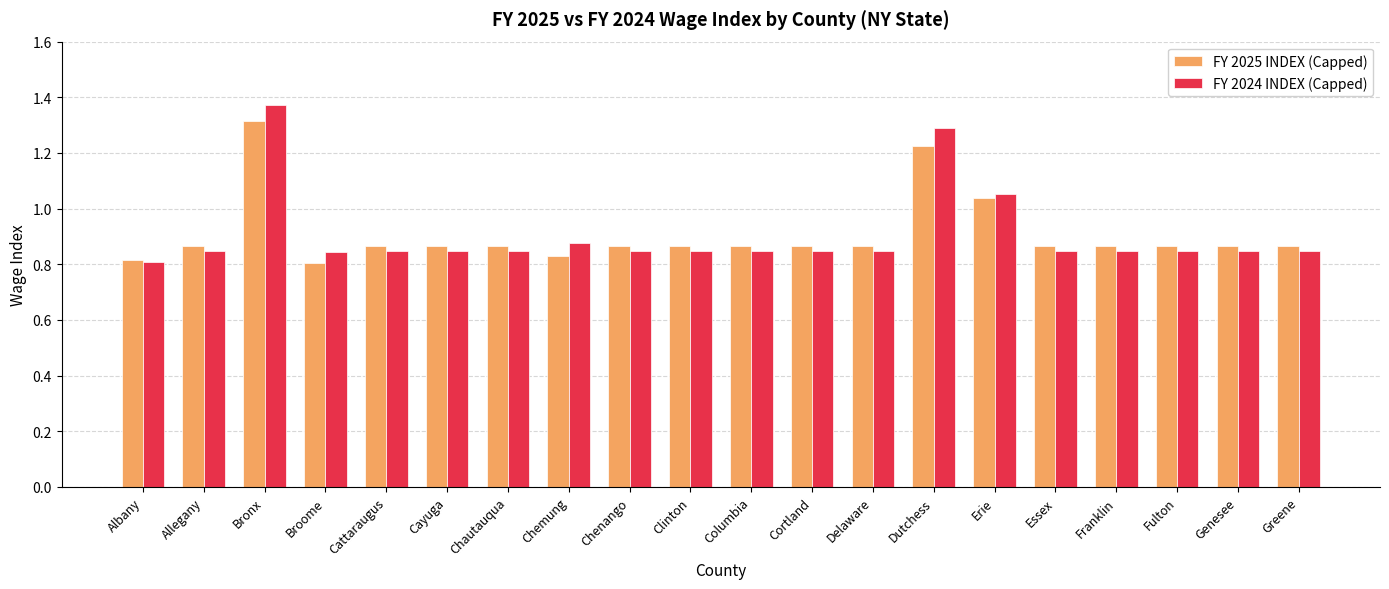

Does the chart contain any negative values?

No